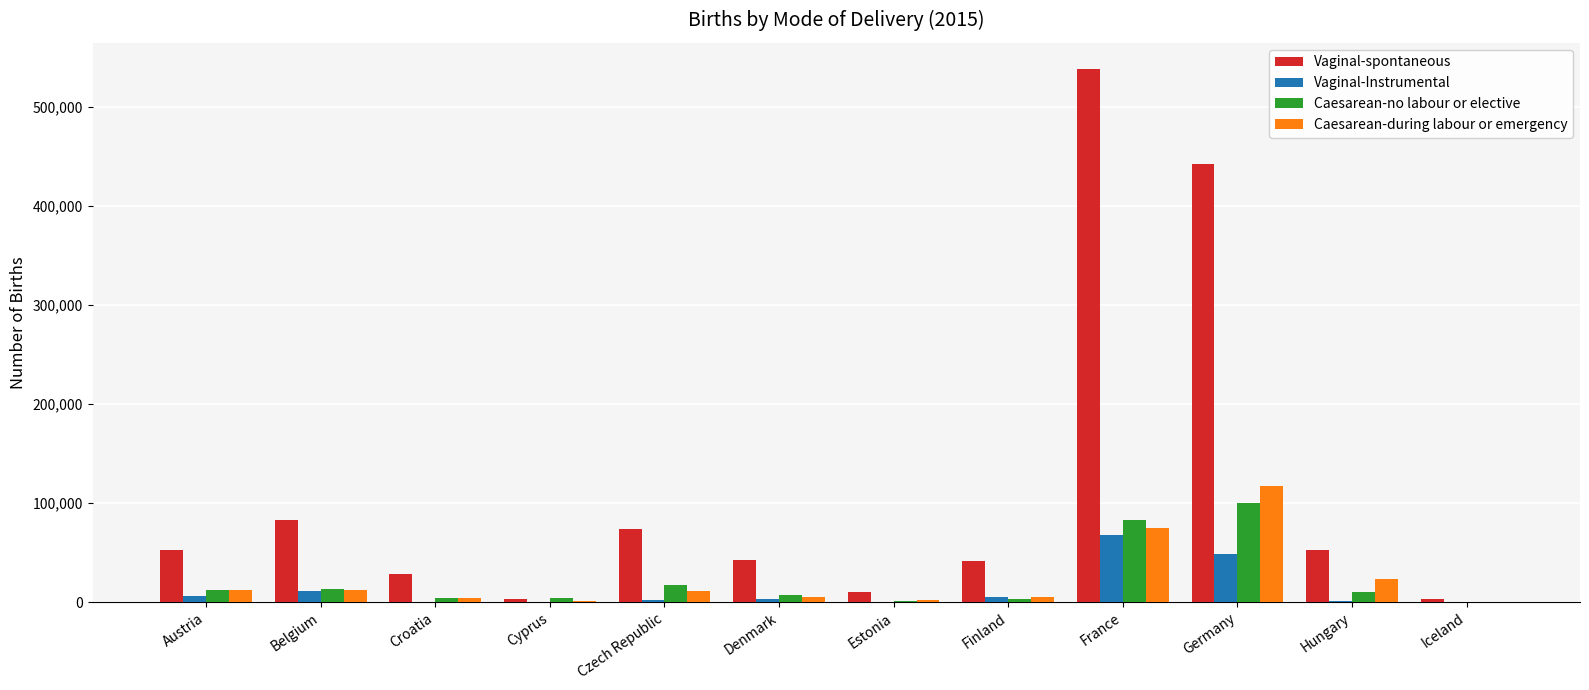

At which category is the sum across all series the highest?

France